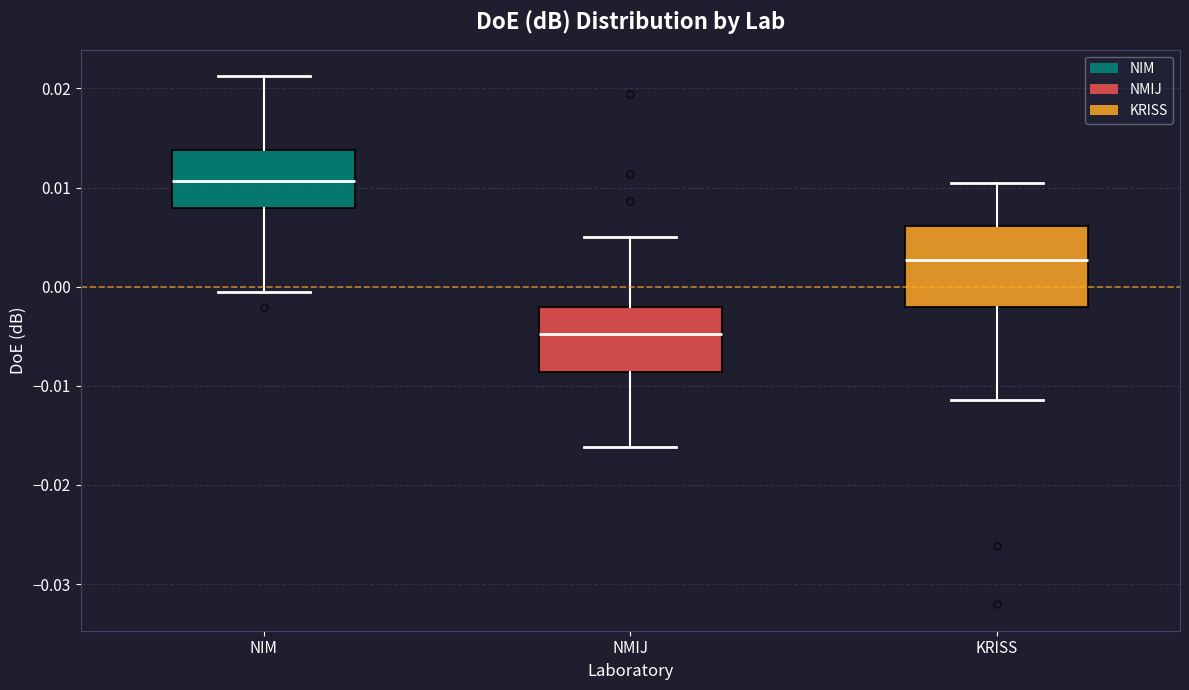

Which box's median line is the highest?

NIM